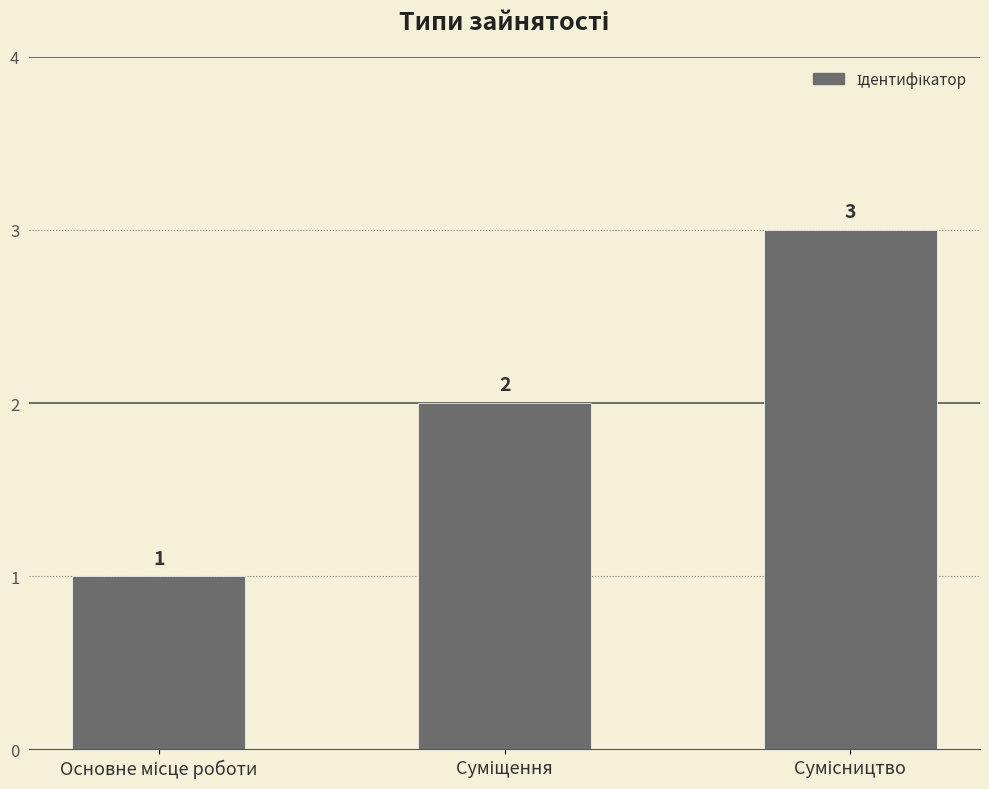

What is the value of the 2nd bar from the left?

2